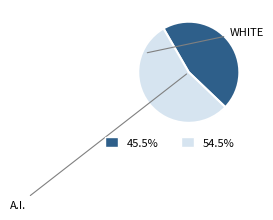

Is there a majority slice in this chart?

Yes